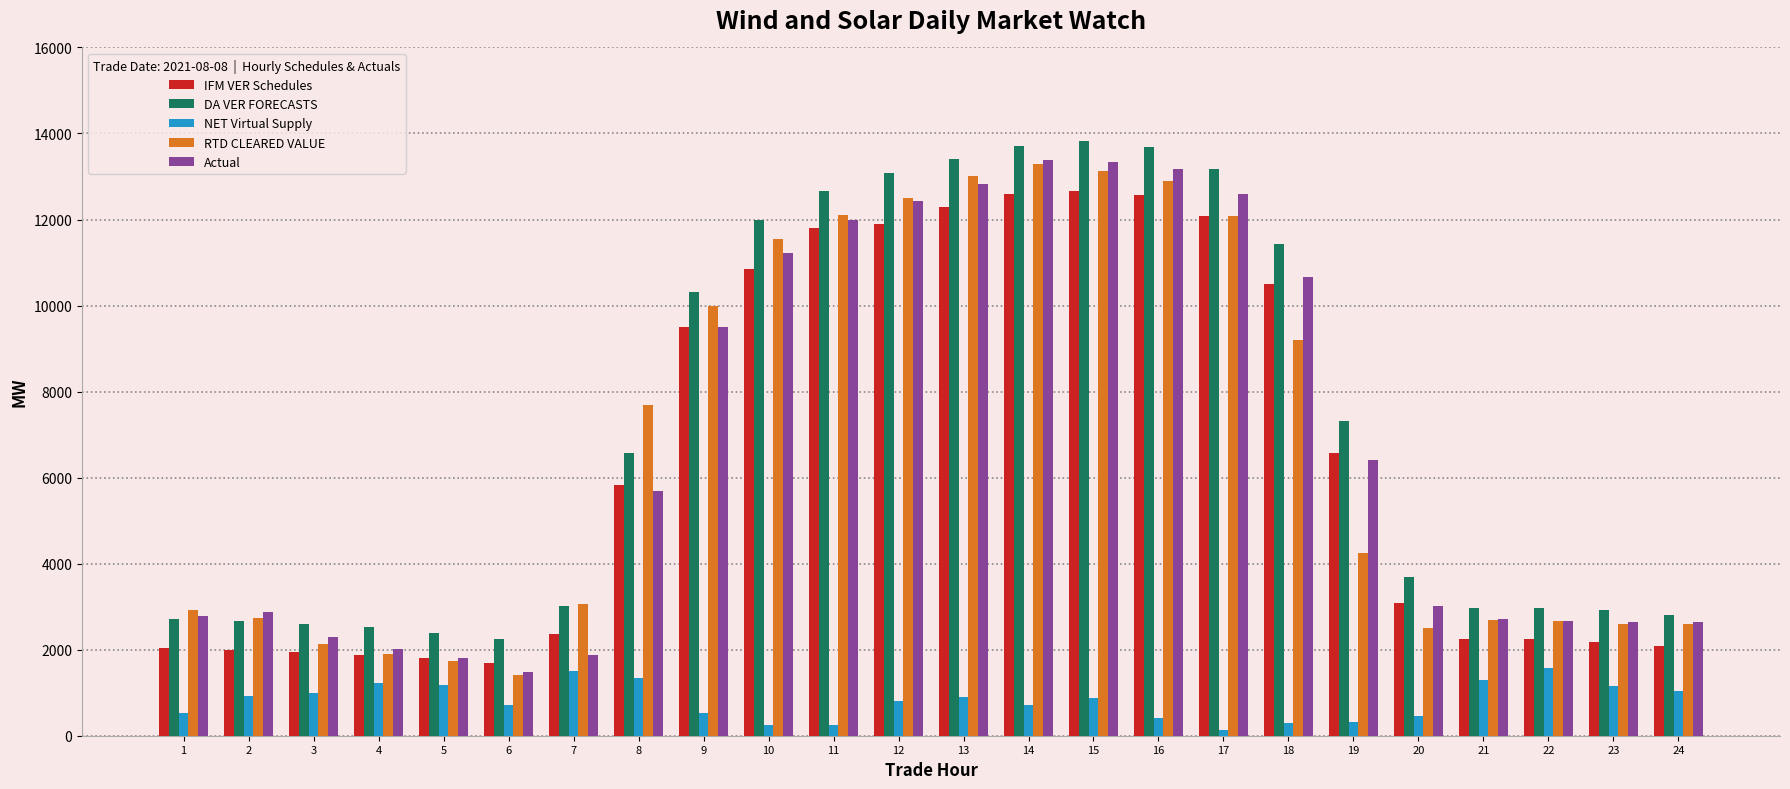

Which series changed the most between 19 and 22?

DA VER FORECASTS